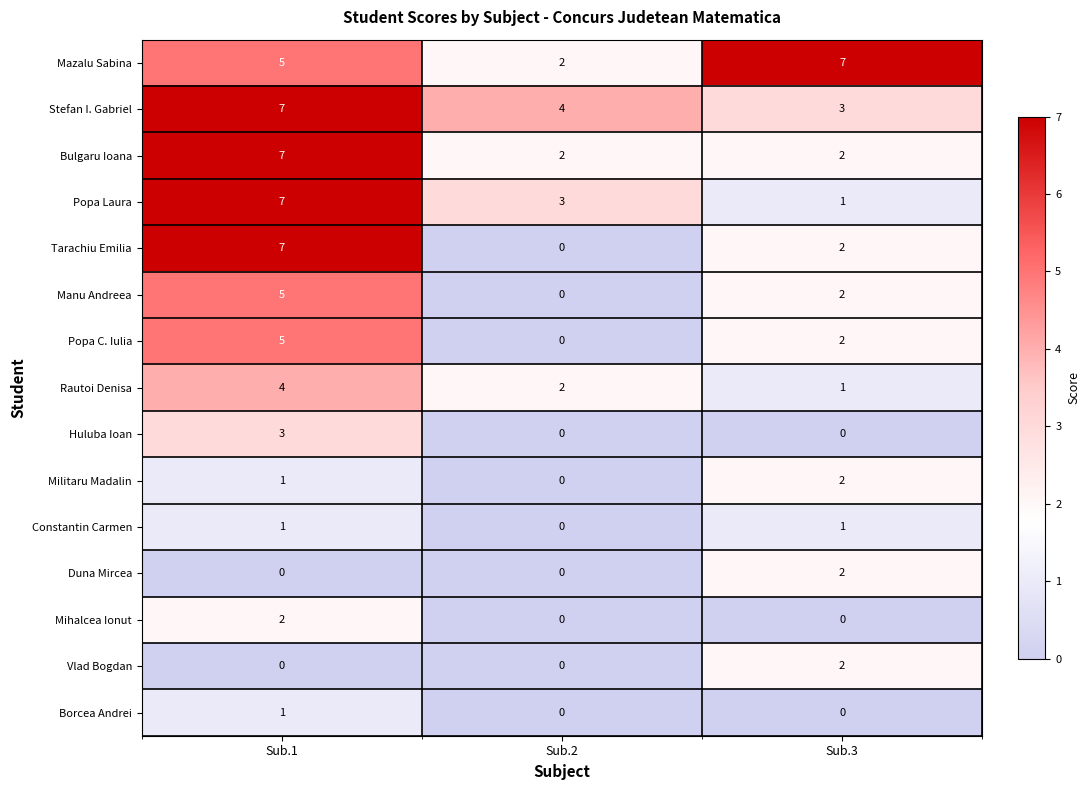

How many Mazalu Sabina values are between 2 and 7?

3